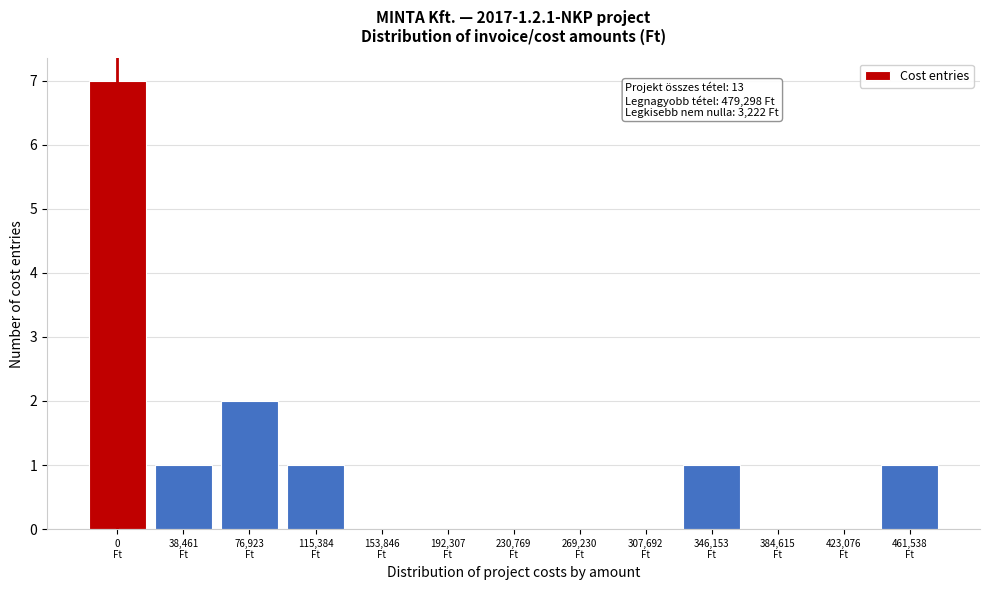

What is the greatest value displayed?

7